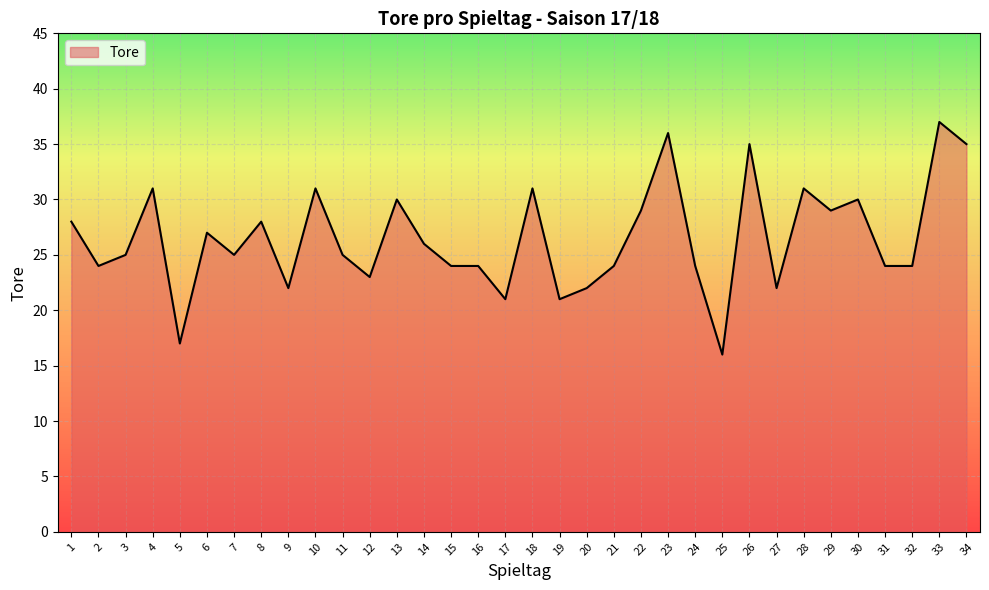

Between 12 and 4, which is larger?

4